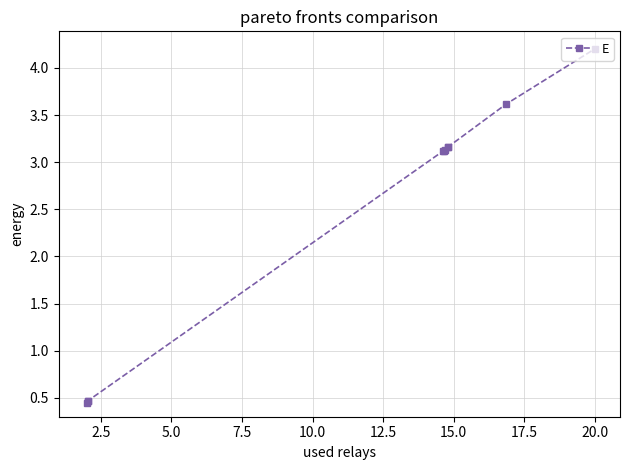

Does the chart have visible grid lines?

Yes